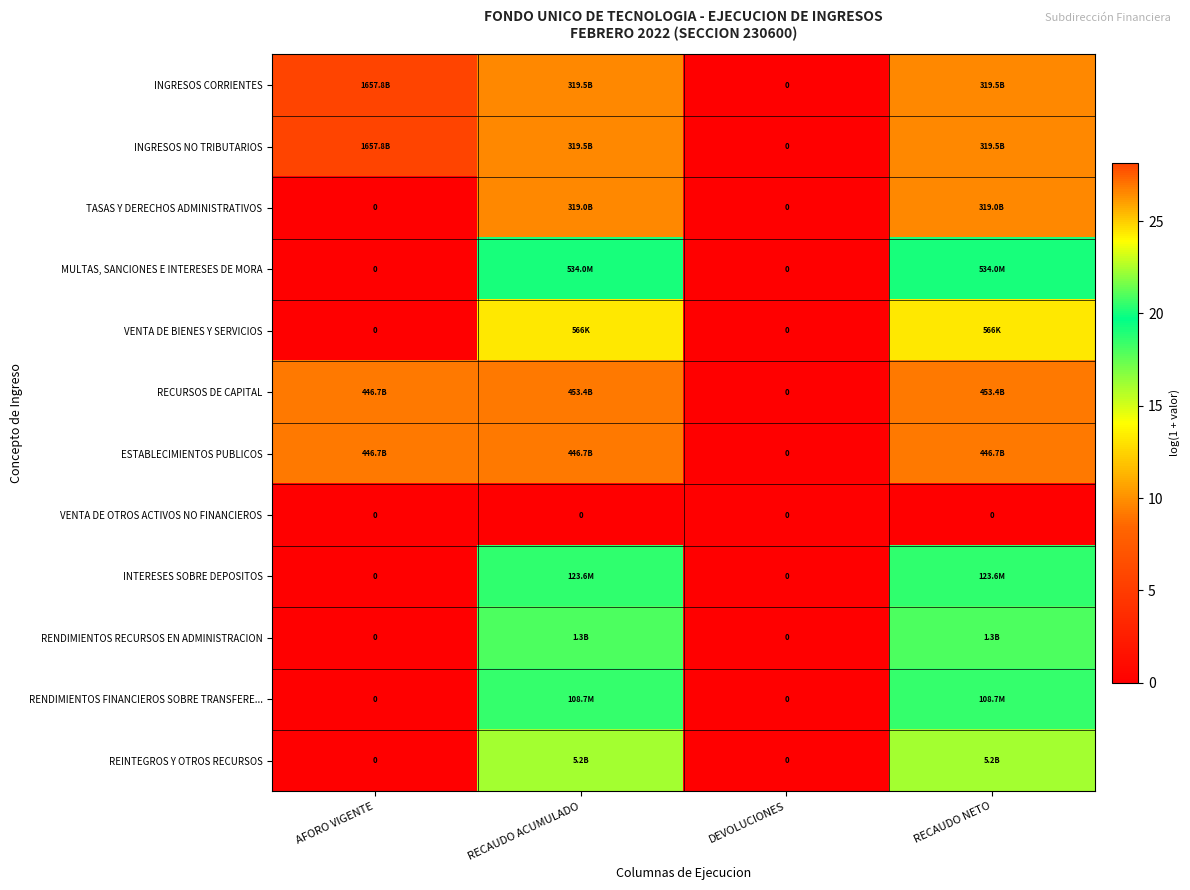

What is the sum of the ESTABLECIMIENTOS PUBLICOS values at AFORO VIGENTE and DEVOLUCIONES?

26.8